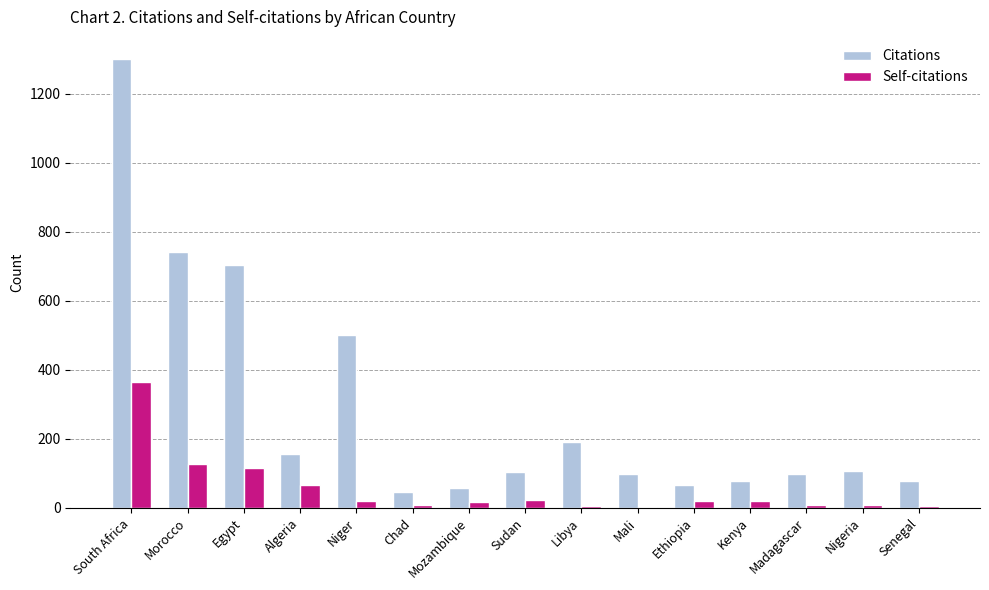

Is it true that Citations equals 1300 at South Africa?

True